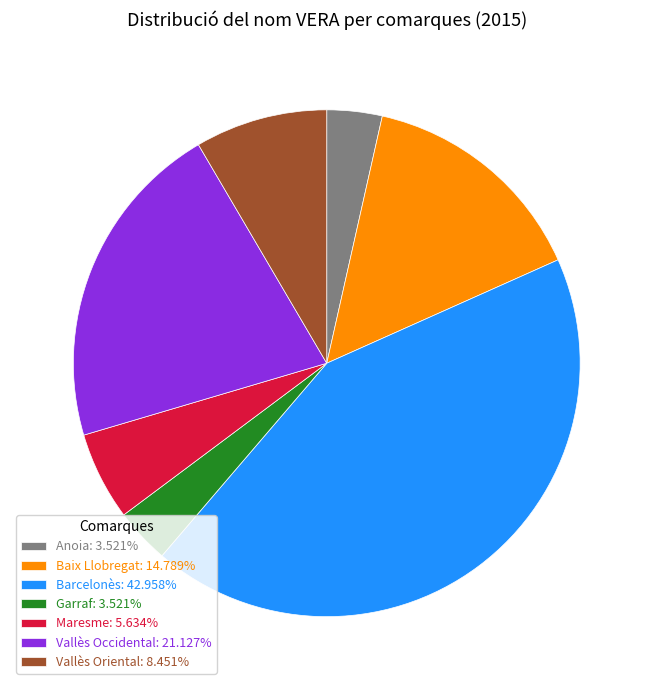

Is there any slice that represents more than half of the pie?

No